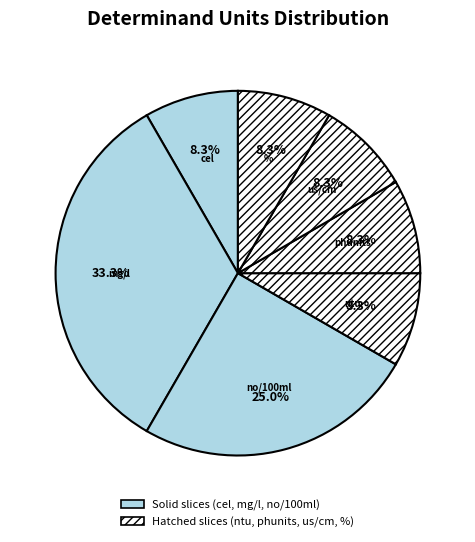

Is there any slice that represents more than half of the pie?

No